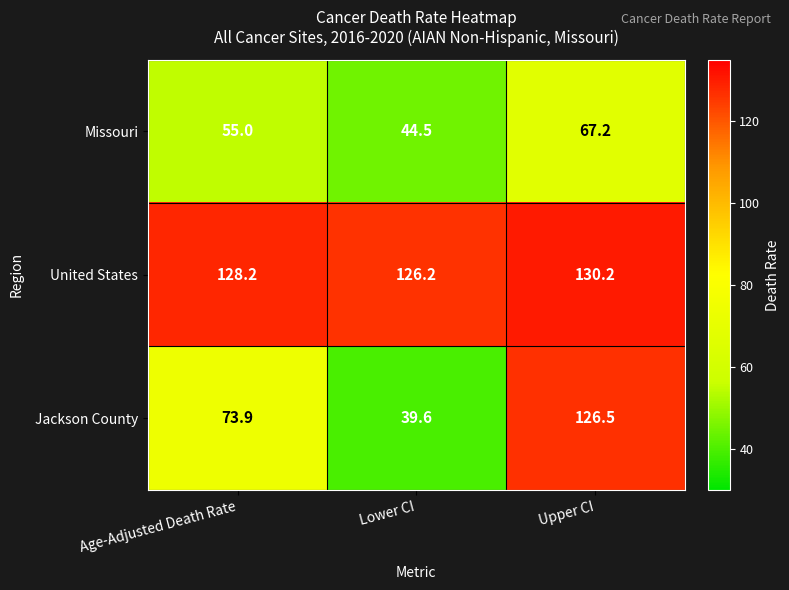

What is the average value of the Missouri series?

55.6